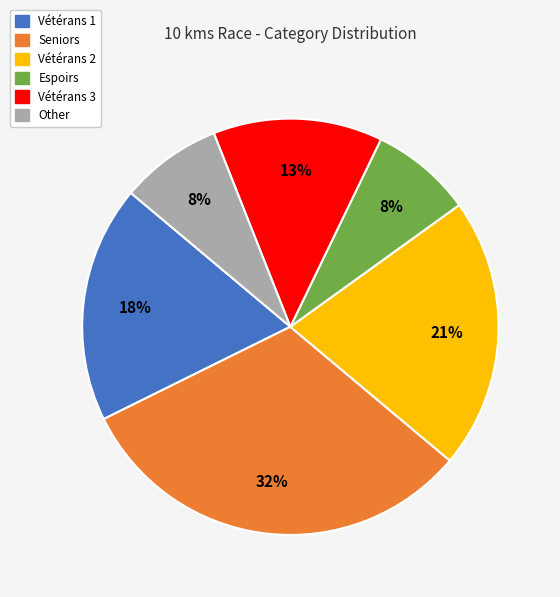

Which slice is the largest?

Seniors